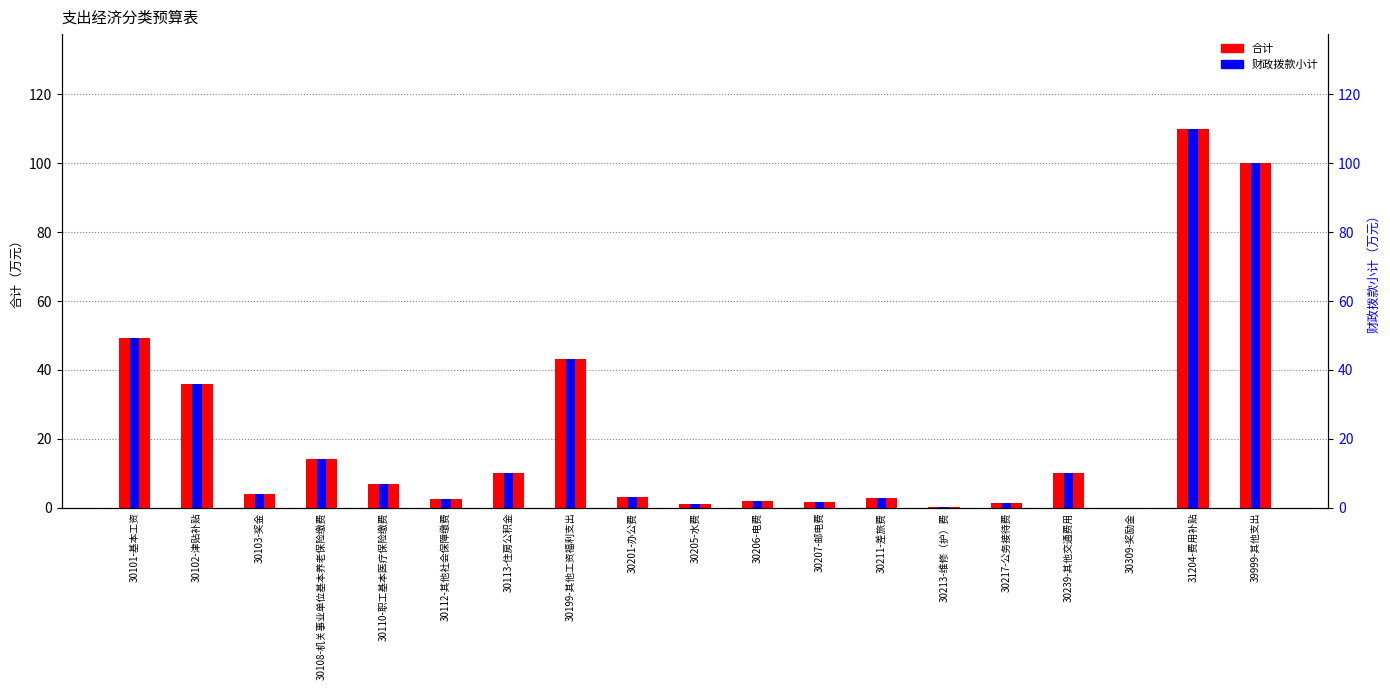

What is the label of the 3rd bar from the left?

30103-奖金